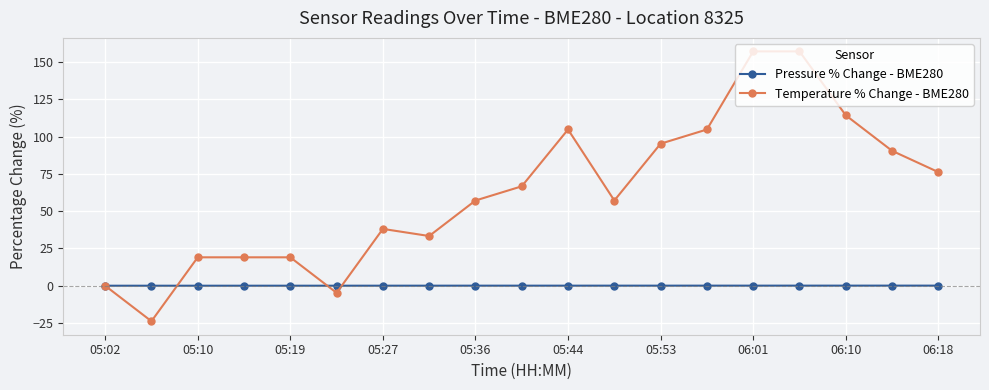

What are all the series names shown in the legend?

Pressure % Change - BME280, Temperature % Change - BME280